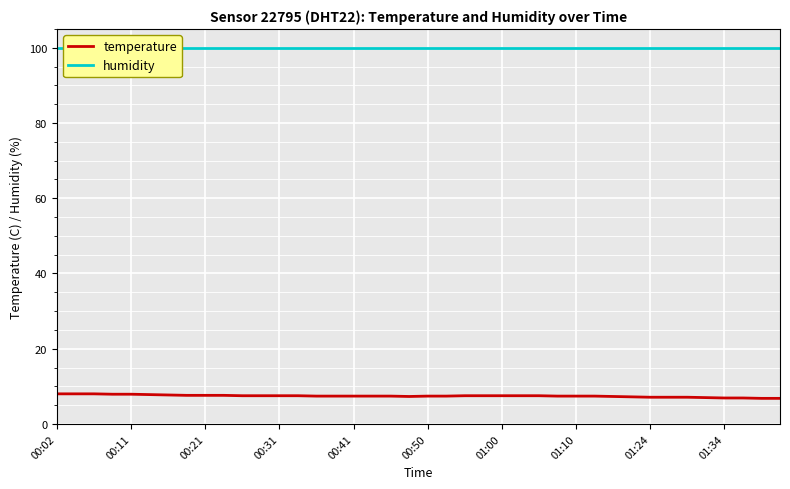

How many lines are shown in the chart?

2